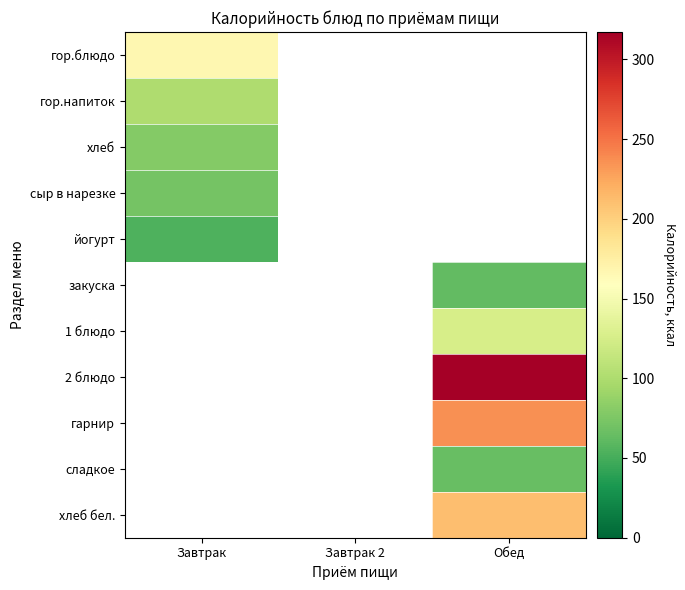

What is the approximate value of гарнир at Обед?

236.2